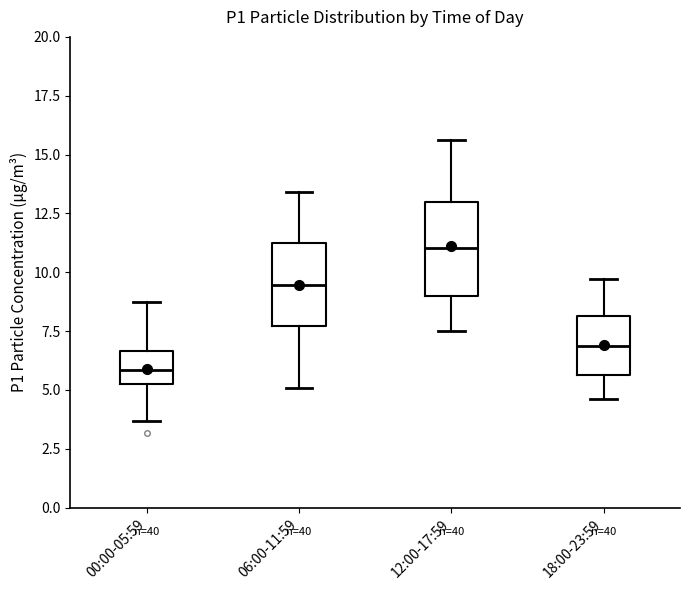

Reading left to right, transcribe this box plot: for each box, give where its median line is, the range the box spans, and where its two whiskers end, as read against the y-axis. The values are not printed on the chart, so give them approximately, as read against the axis.

00:00-05:59: median 6.0, box 5.5 to 6.5, whiskers 3.5 to 9.0
06:00-11:59: median 9.5, box 7.5 to 11.0, whiskers 5.0 to 13.5
12:00-17:59: median 11.0, box 9.0 to 13.0, whiskers 7.5 to 15.5
18:00-23:59: median 7.0, box 5.5 to 8.0, whiskers 4.5 to 9.5